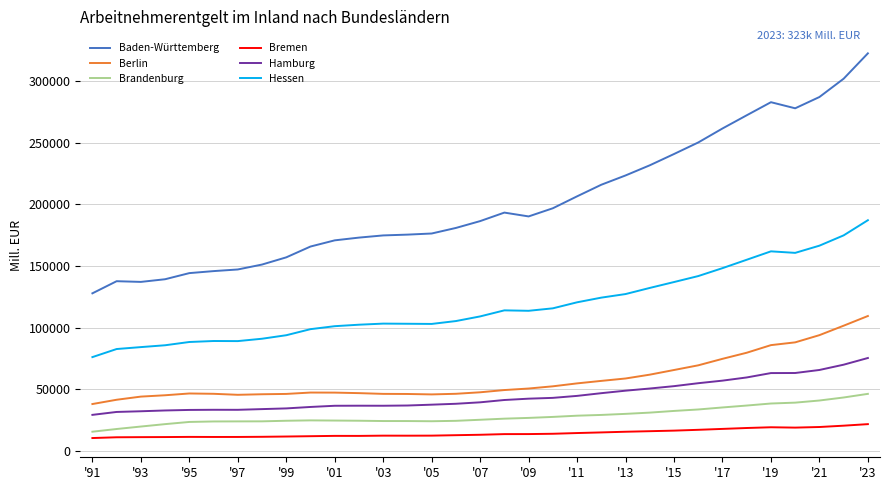

True or false: Hessen and Hamburg intersect in this chart.

False